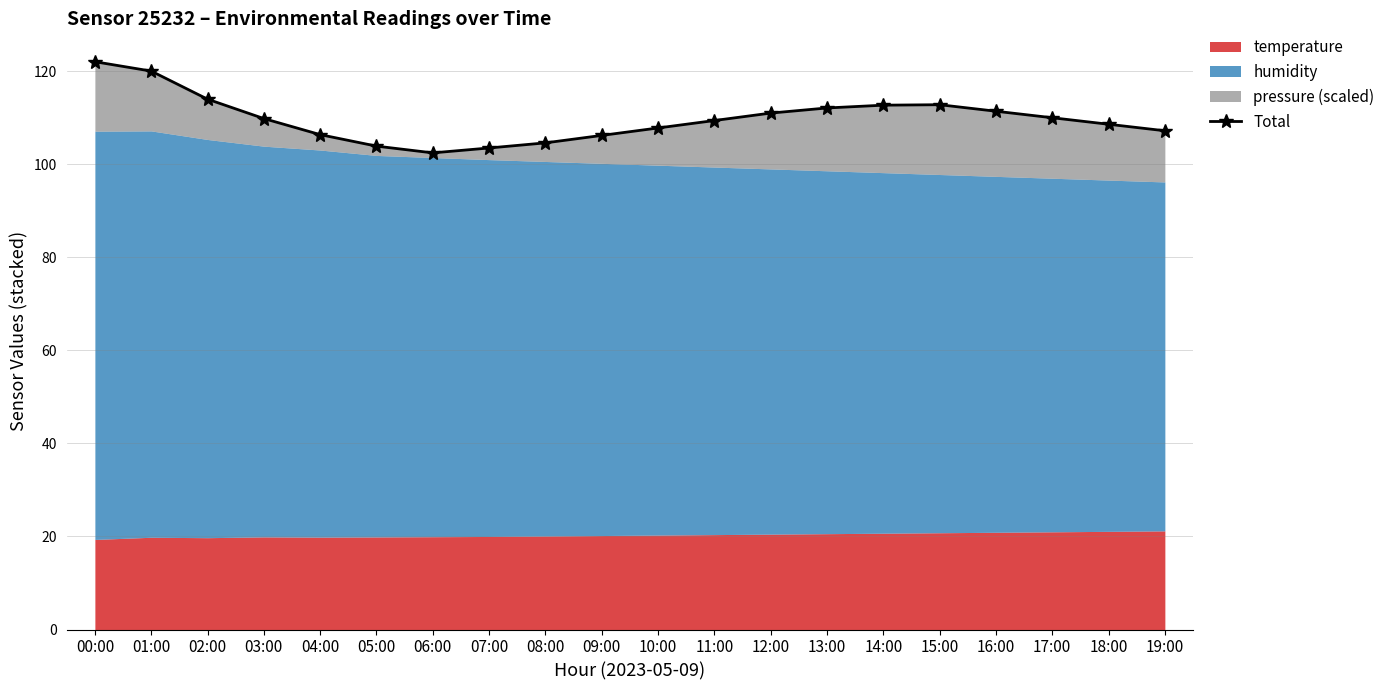

Which category has the highest value across all series?

00:00